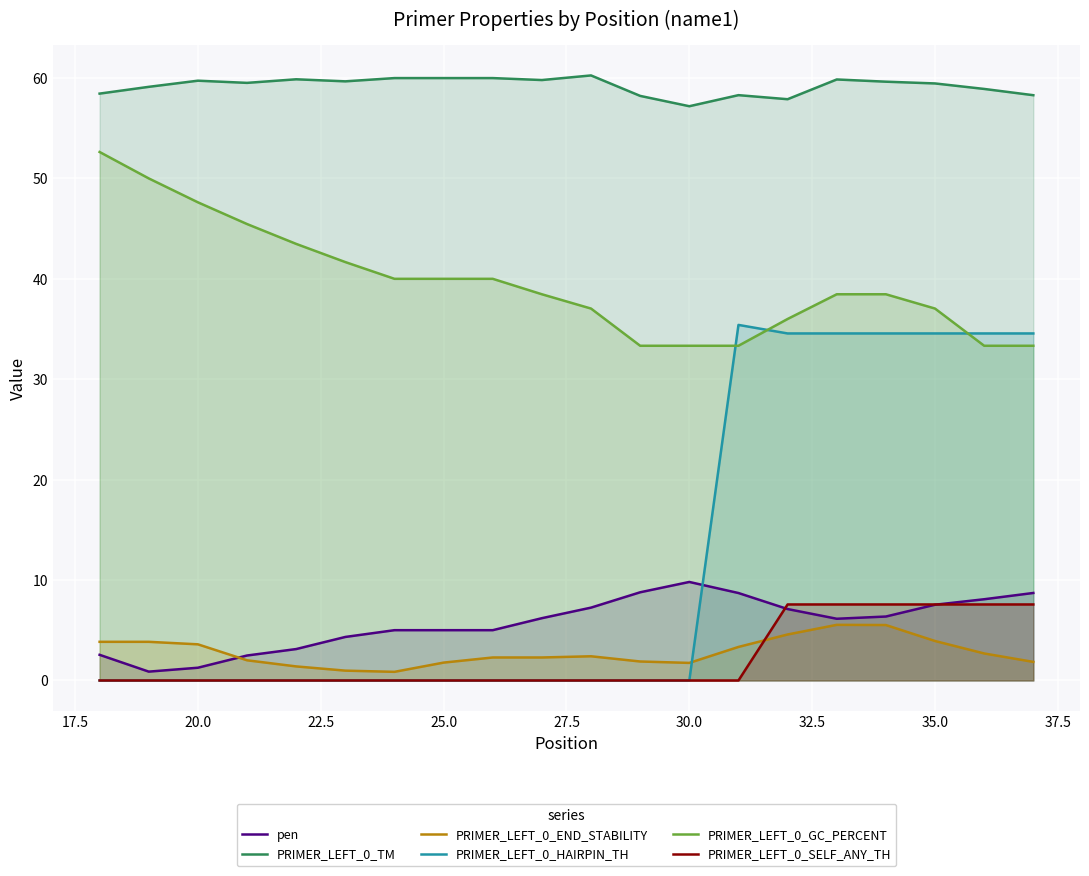

Is it true that PRIMER_LEFT_0_HAIRPIN_TH equals 0.0 at 30.0?

True